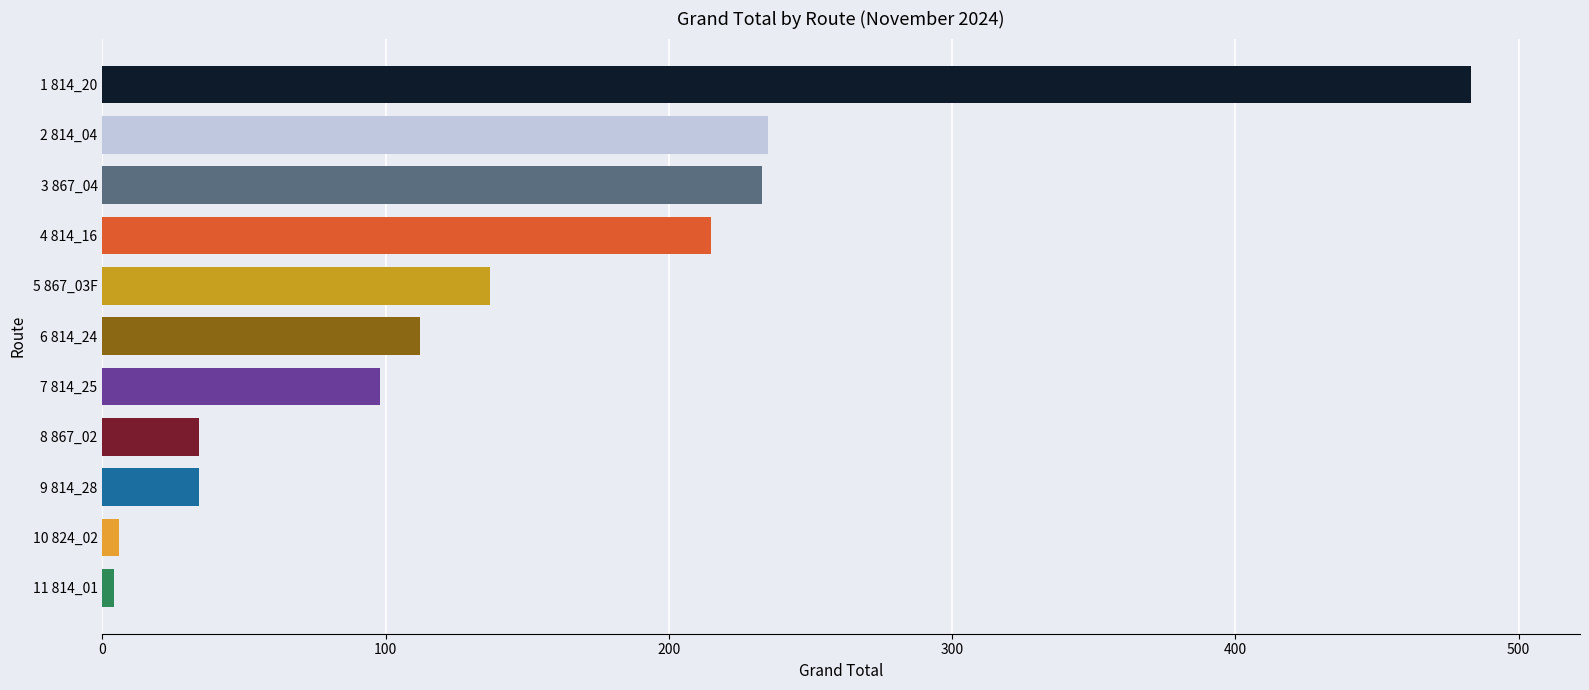

Which has a higher value, 4 814_16 or 2 814_04?

2 814_04